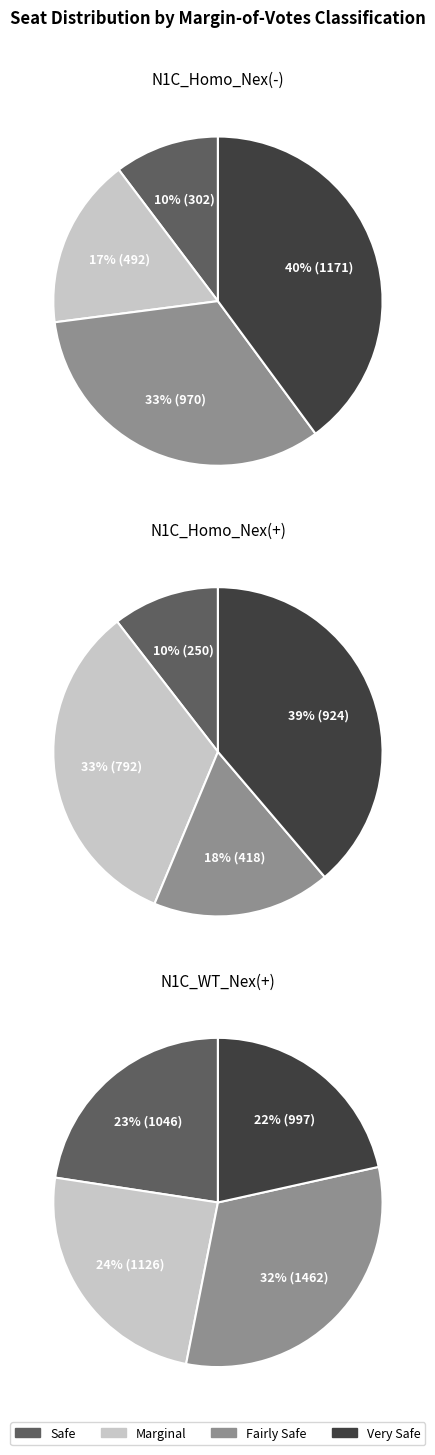

Between 279 and 104, which is larger?

279